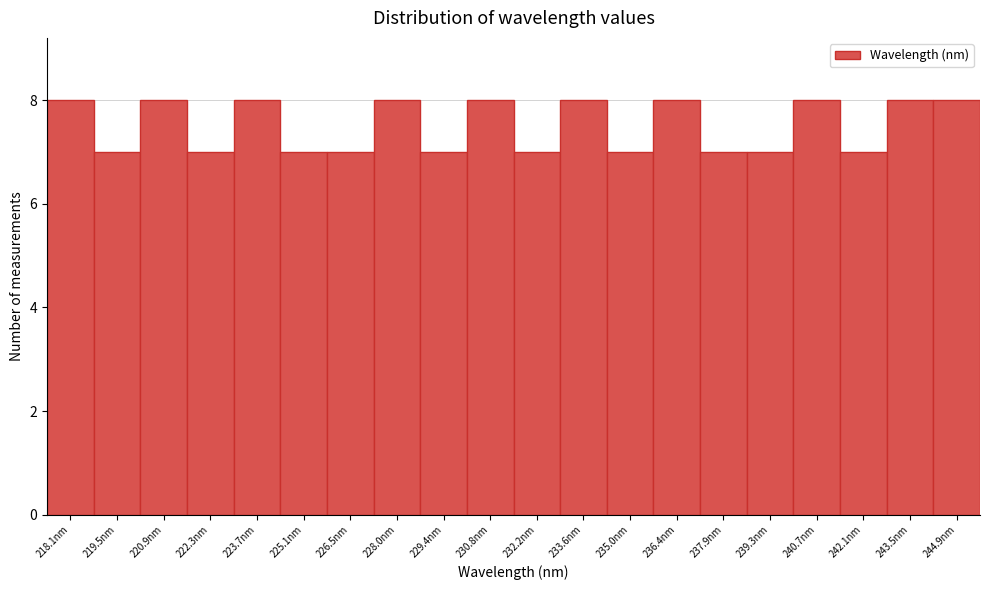

Reading left to right, transcribe all the data shown in this chart.

8	7	8	7	8	7	7	8	7	8	7	8	7	8	7	7	8	7	8	8